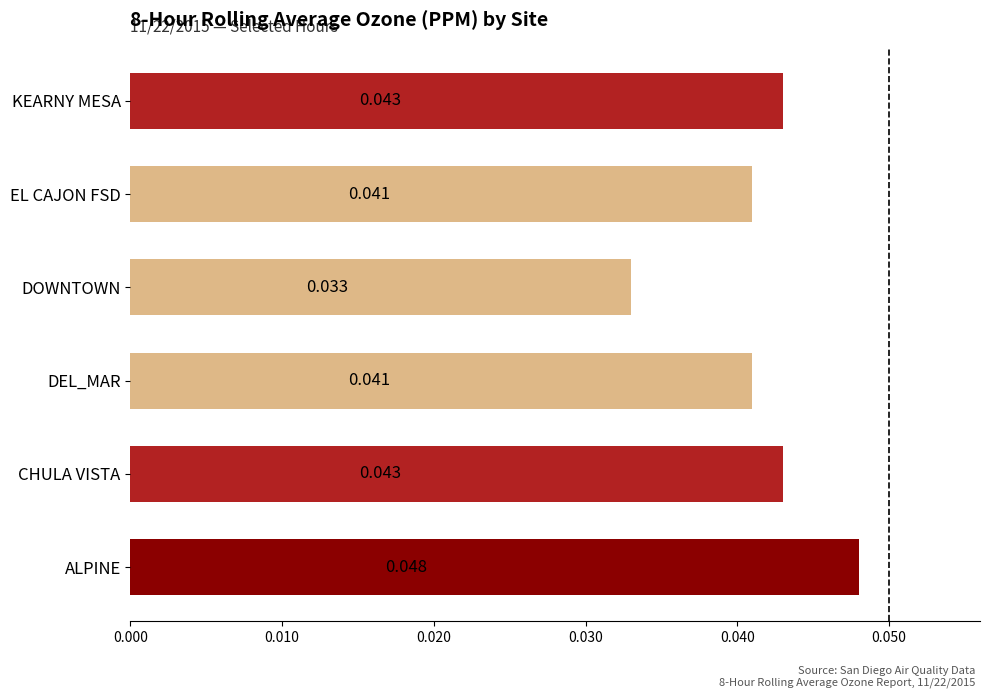

Which has a higher value, EL CAJON FSD or CHULA VISTA?

CHULA VISTA